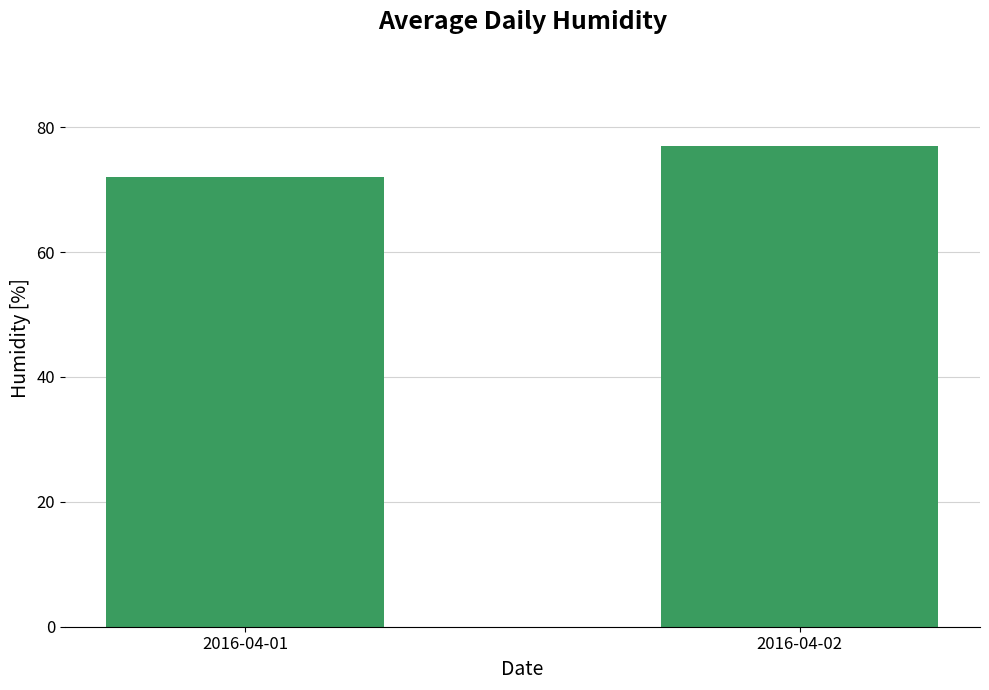

How many bars are there in total?

2